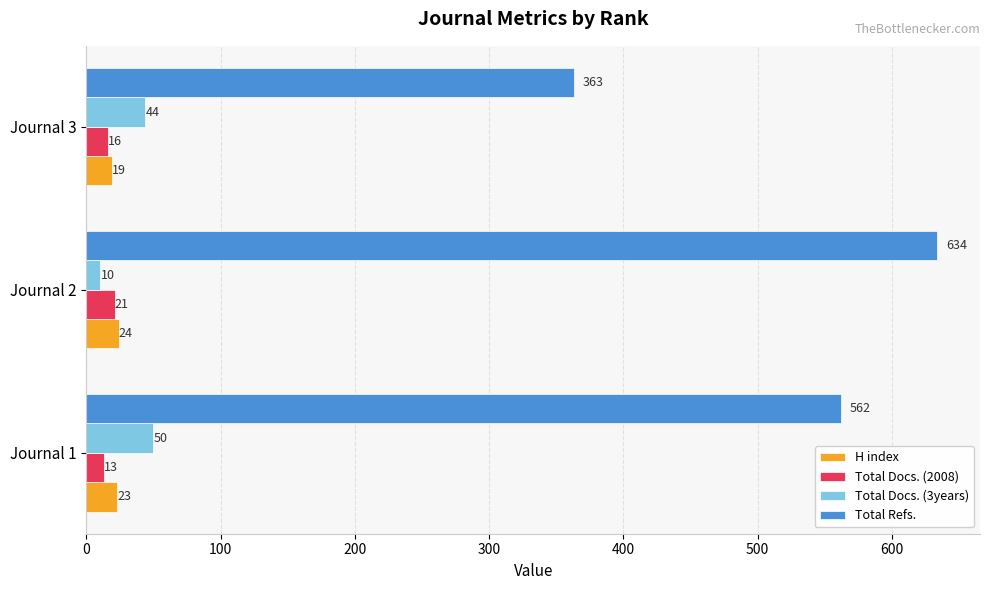

What is the total value across all series at Journal 2?

689